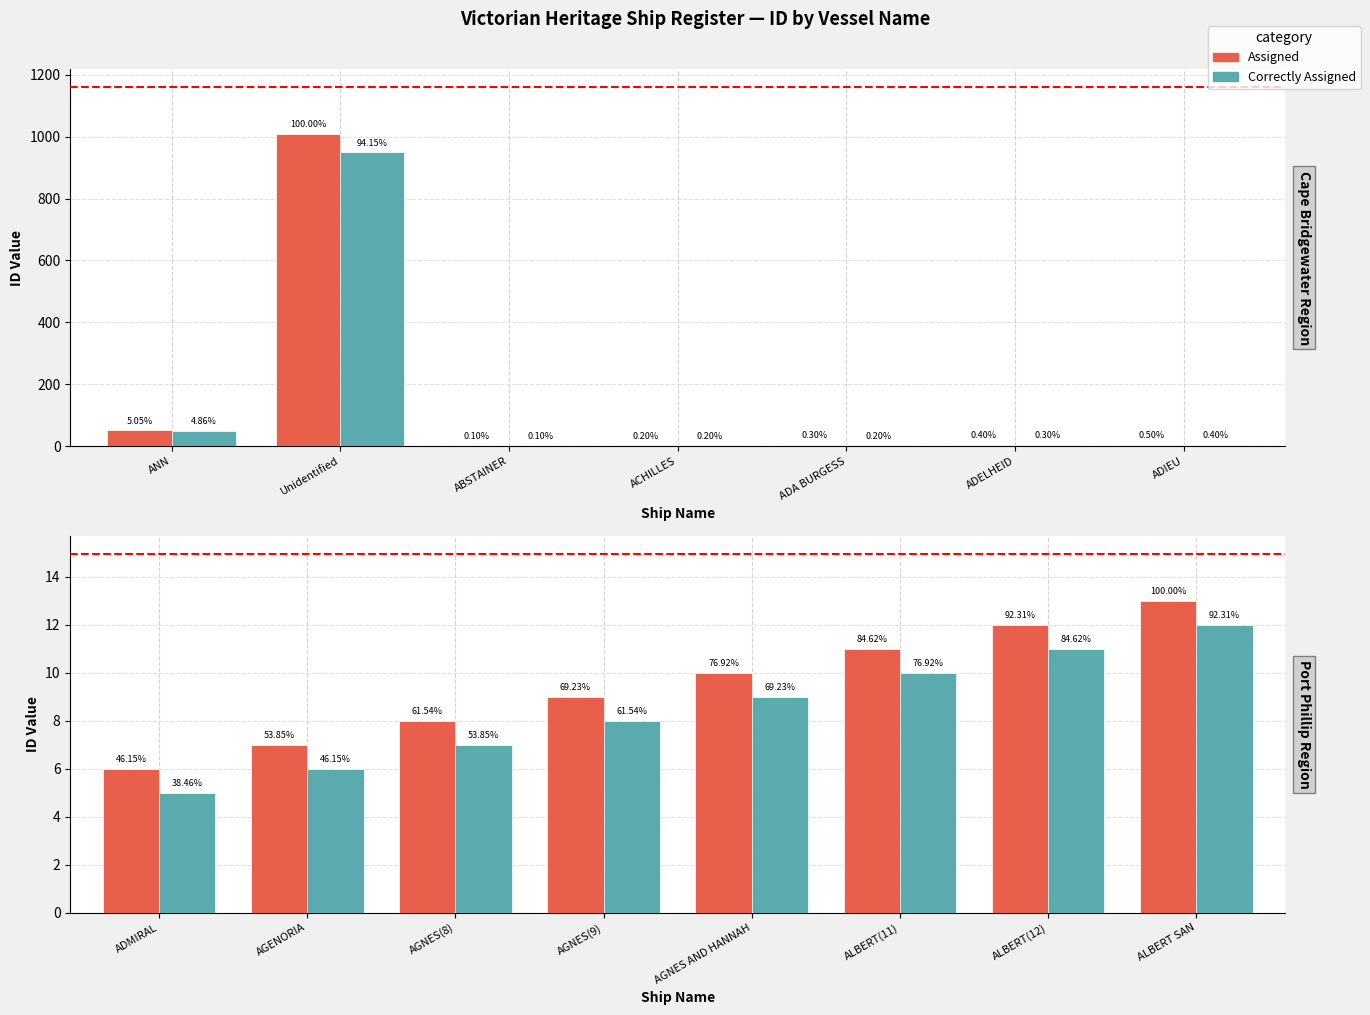

What is the value of the Assigned bar at the 8th from the left?

13